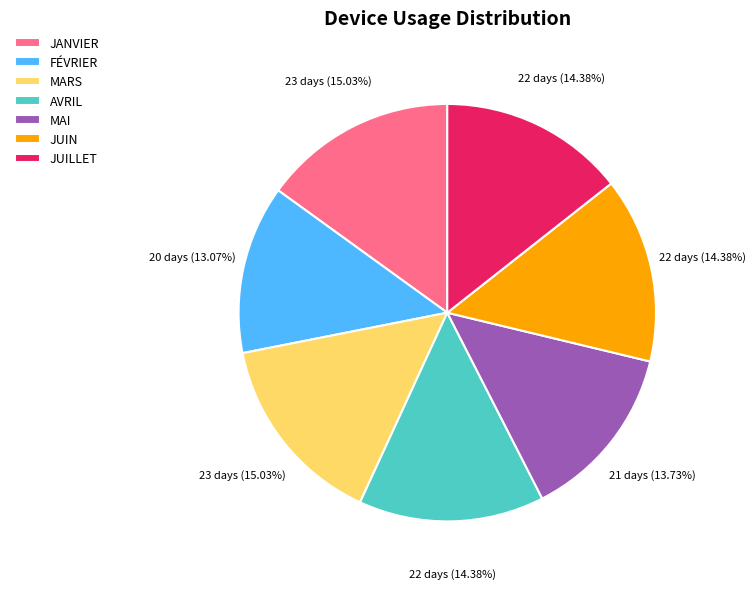

Which category has the smallest portion of the pie?

FÉVRIER